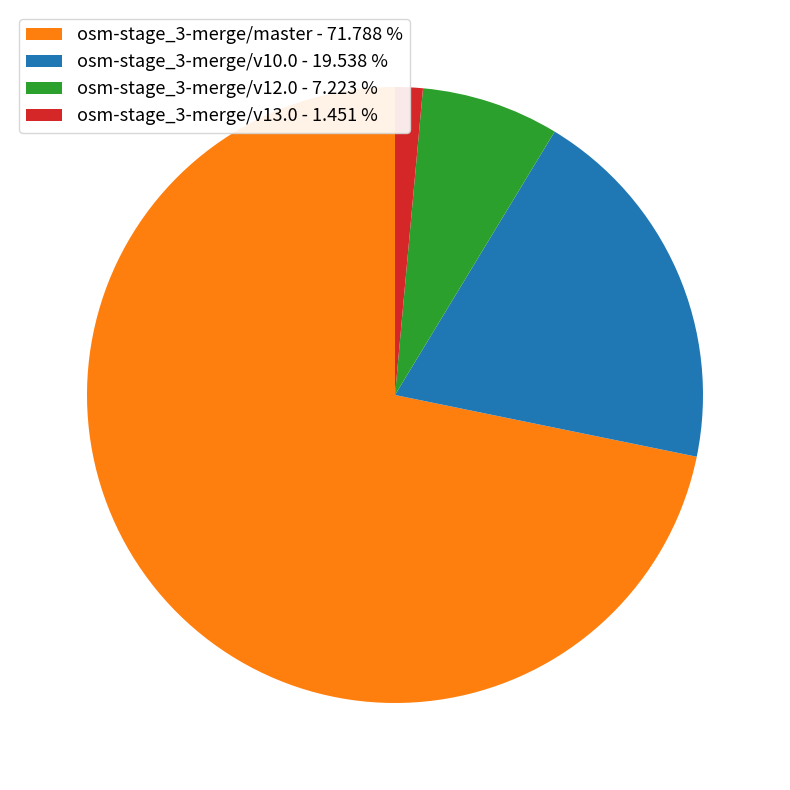

How many segments does this pie chart have?

4